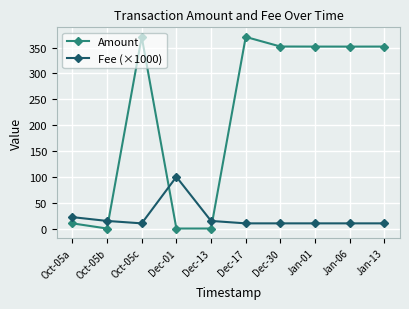

What are all the series names shown in the legend?

Amount, Fee (×1000)